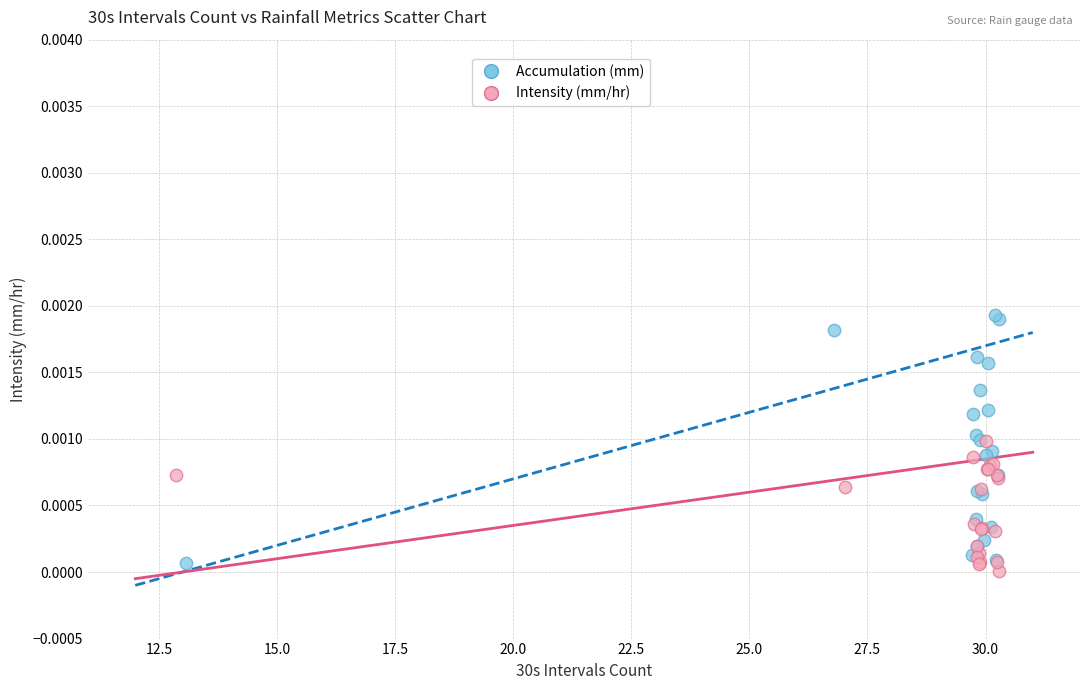

Which series reaches the maximum Y coordinate?

Accumulation (mm)